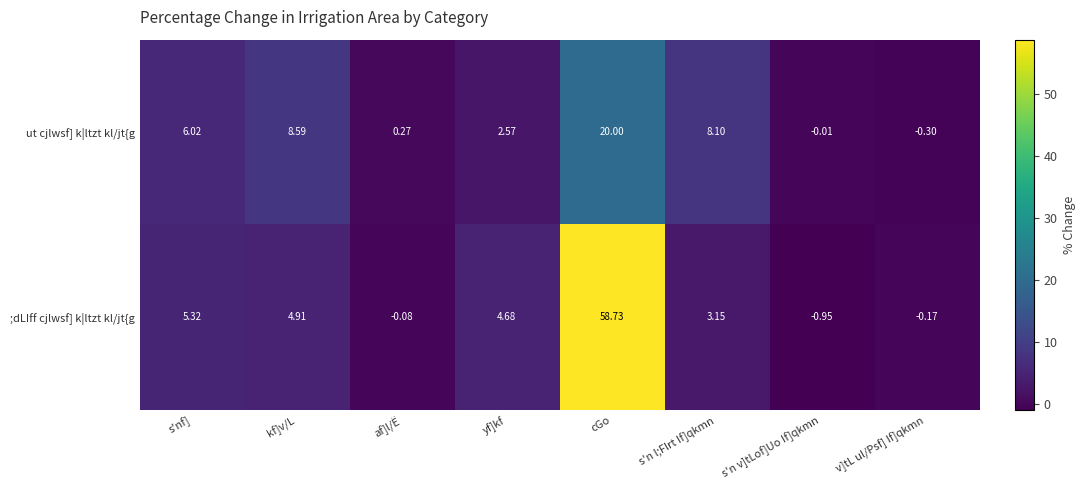

Which category has the lowest value in the ut cjlwsf] k|ltzt kl/jt{g series?

v]tL ul/Psf] If]qkmn